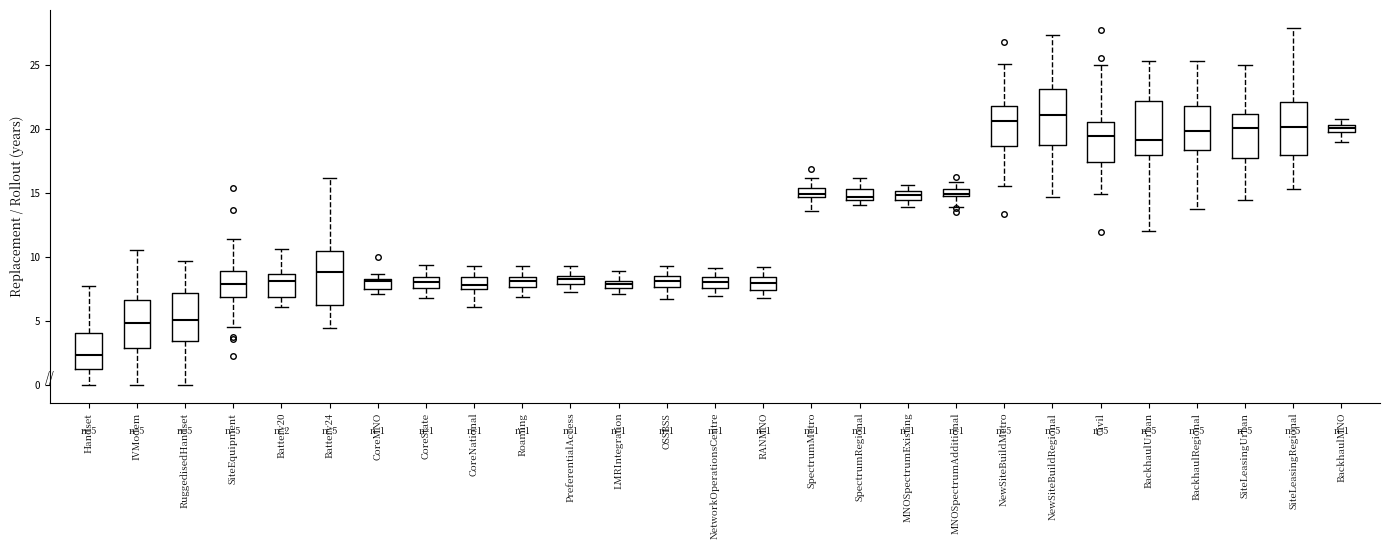

Which box's median line is the lowest?

Handset